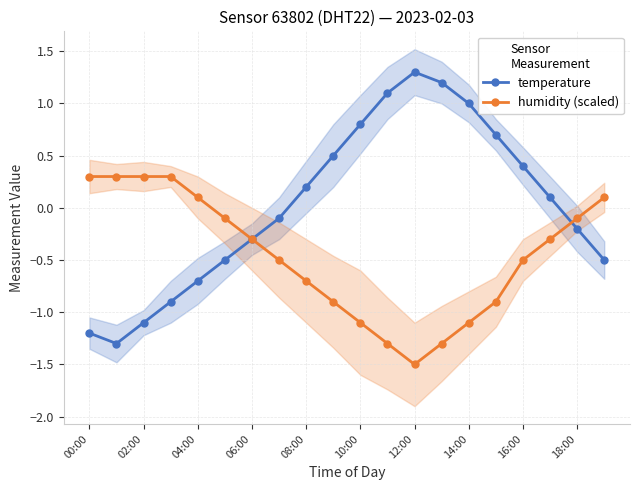

What is the lowest value of the temperature series?

-1.3